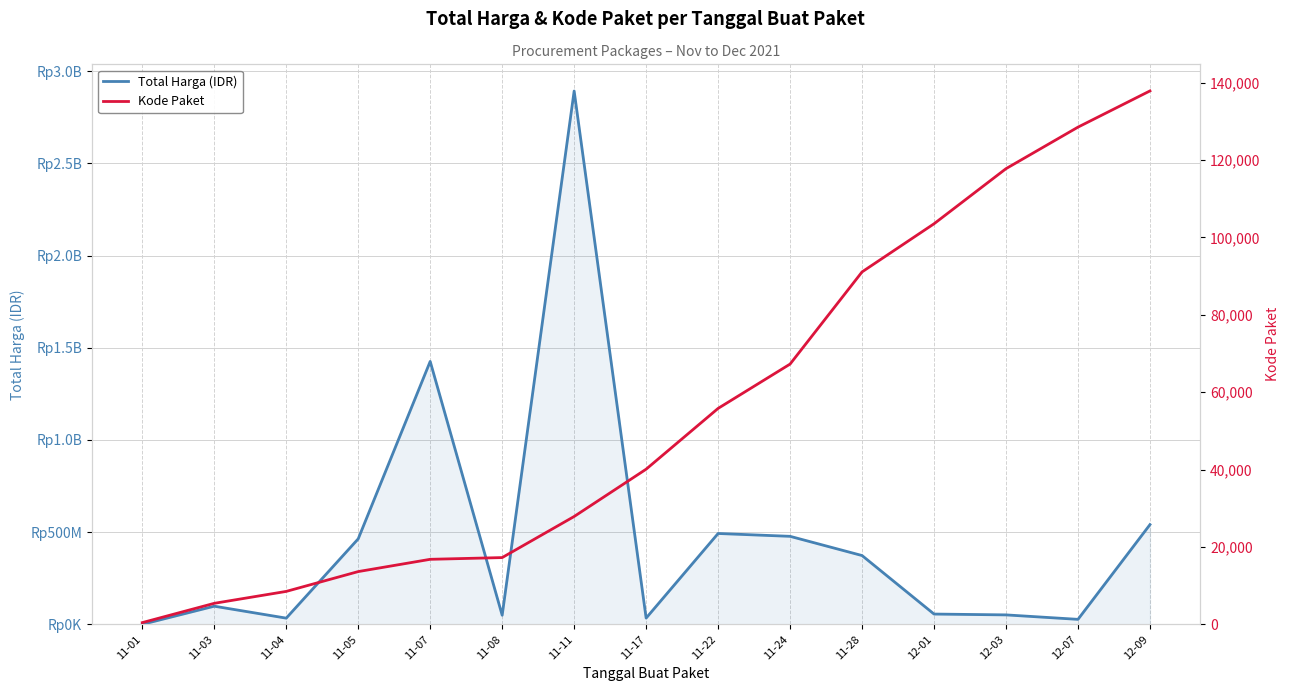

The value of Kode Paket at 12-07 is 128516. True or false?

True